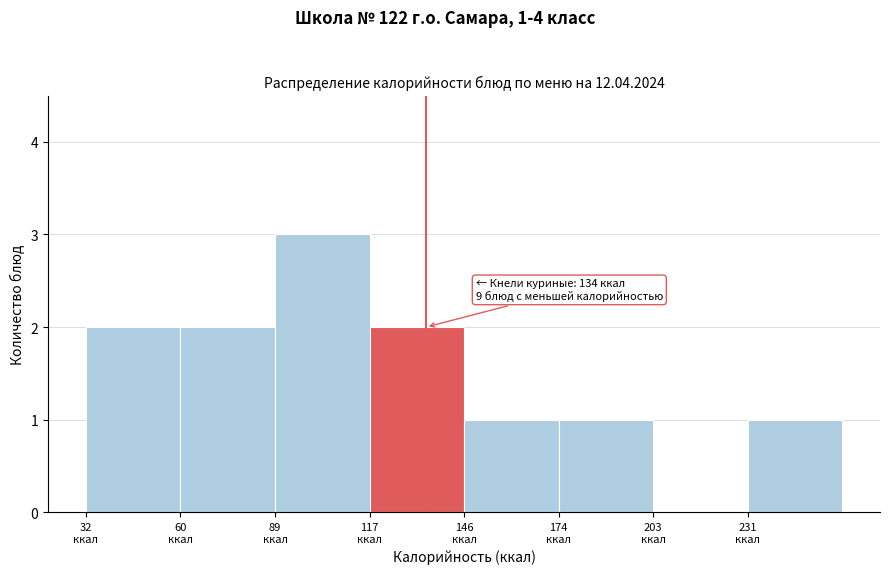

Which range on the x-axis has the tallest bar?

90 to 120